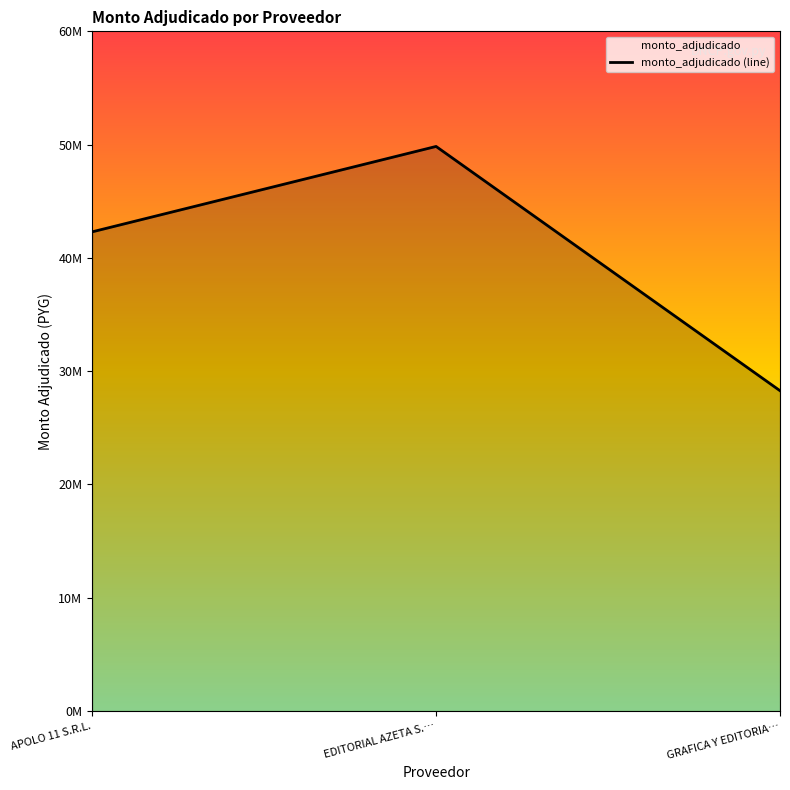

Rank the categories by value from highest to lowest.

EDITORIAL AZETA S.…, APOLO 11 S.R.L., GRAFICA Y EDITORIA…